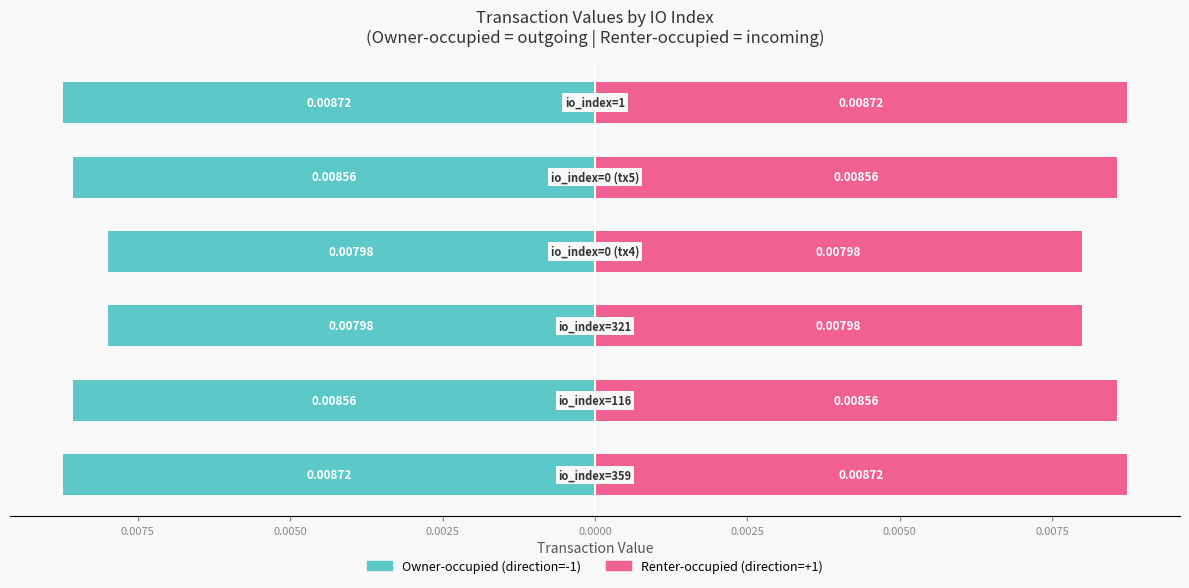

Count the Renter-occupied (direction=+1) values in the range 0 to 1.

6